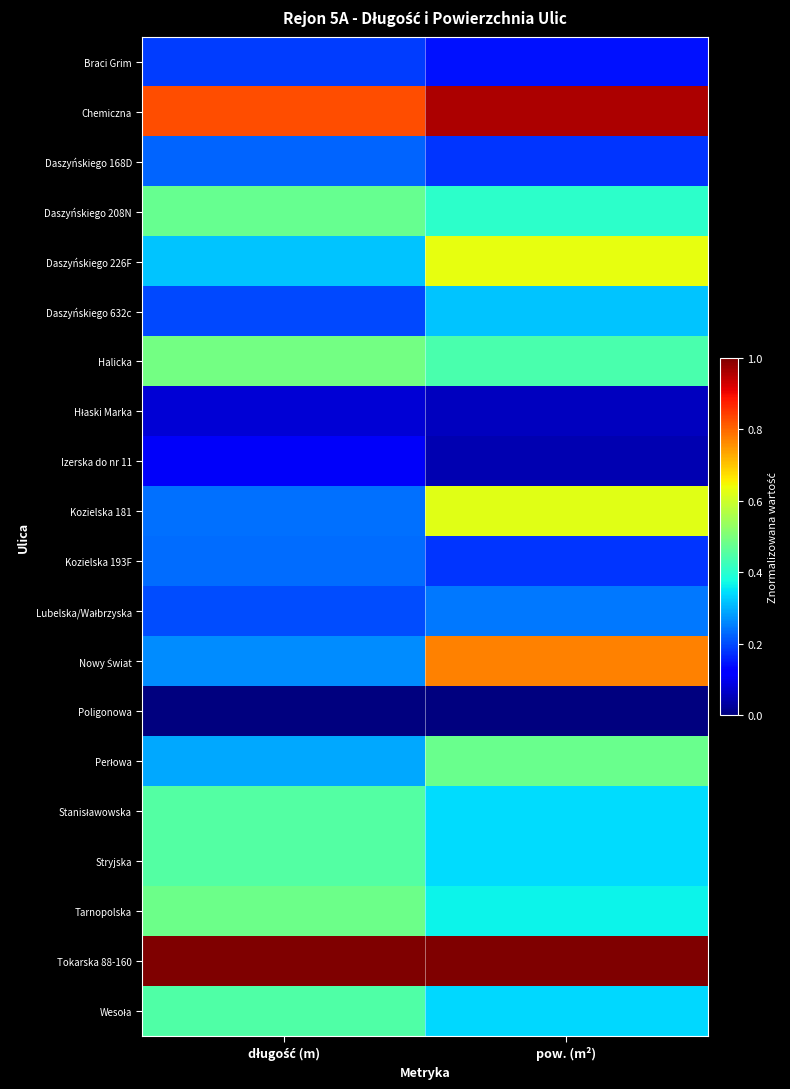

What is the spread (max minus min) of values at pow. (m²)?

1.0